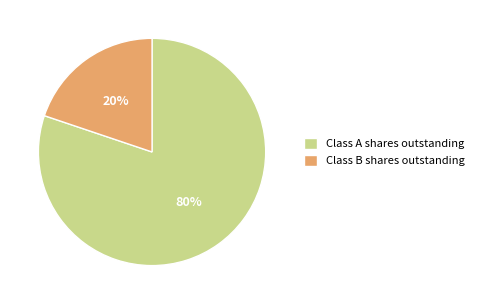

To the nearest percent, what is the difference between the Class A shares outstanding and Class B shares outstanding slice percentages?

60%